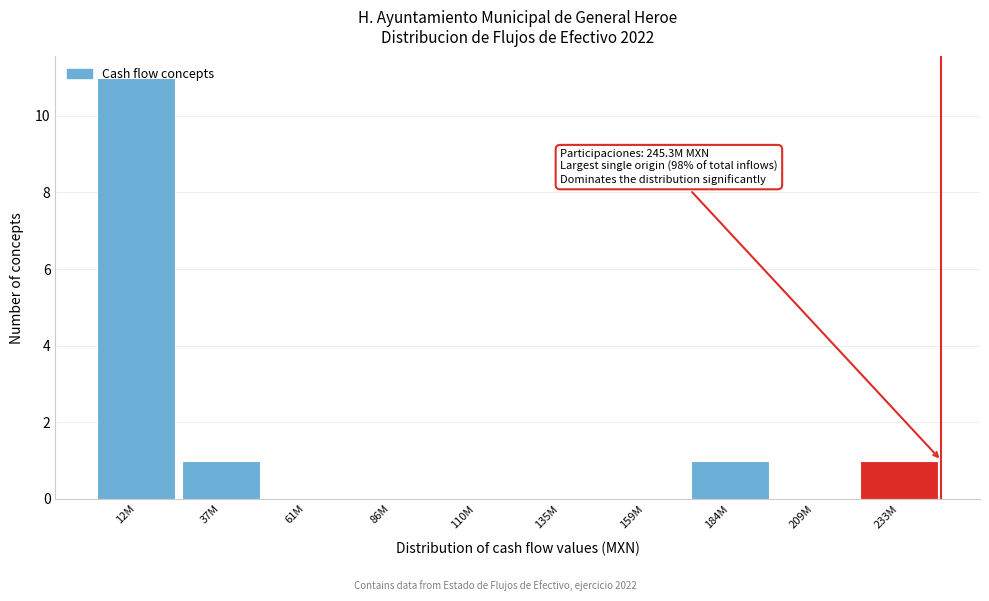

True or false: the data shows 0 at 135M.

True